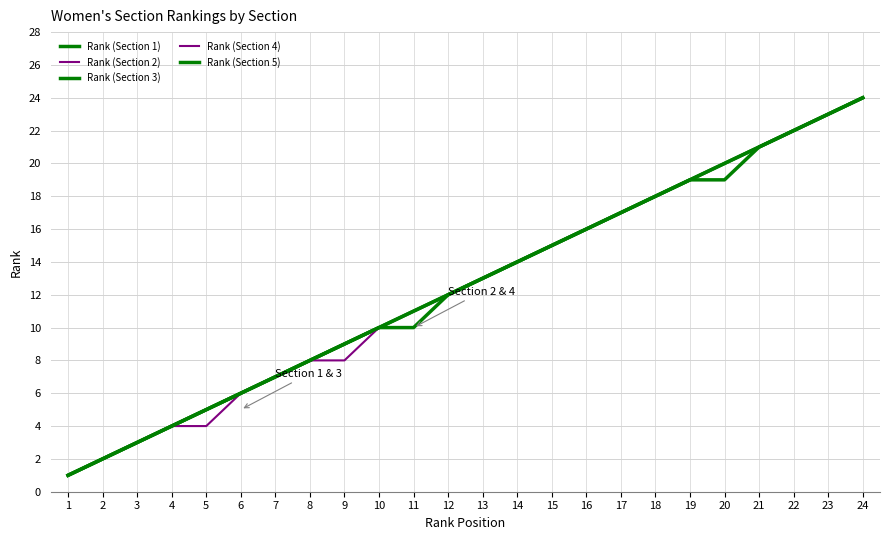

Does the chart have visible grid lines?

Yes